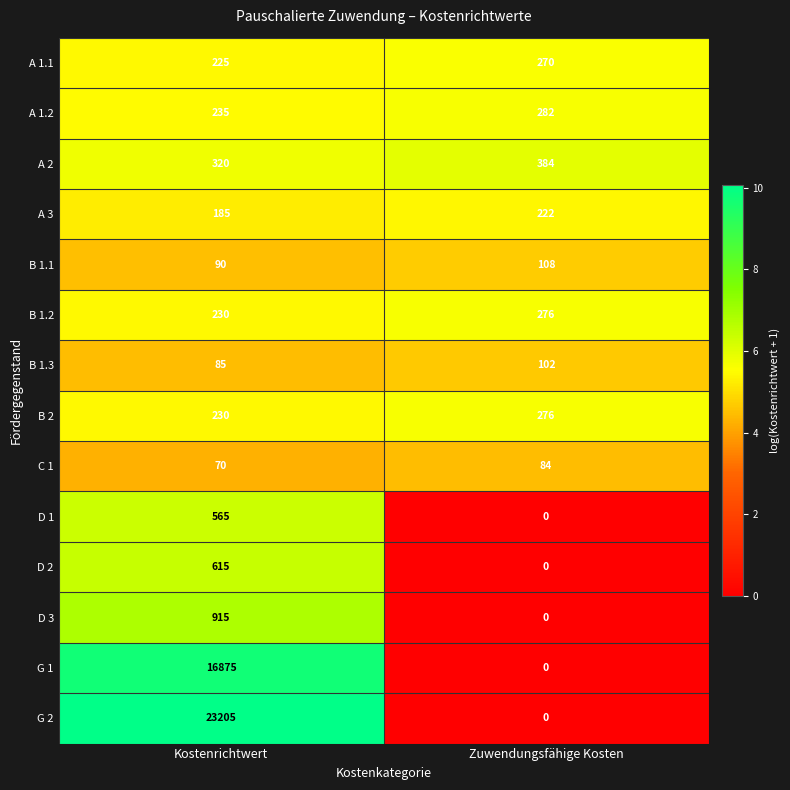

What is the difference between the D 2 values at Kostenrichtwert and Zuwendungsfähige Kosten?

615